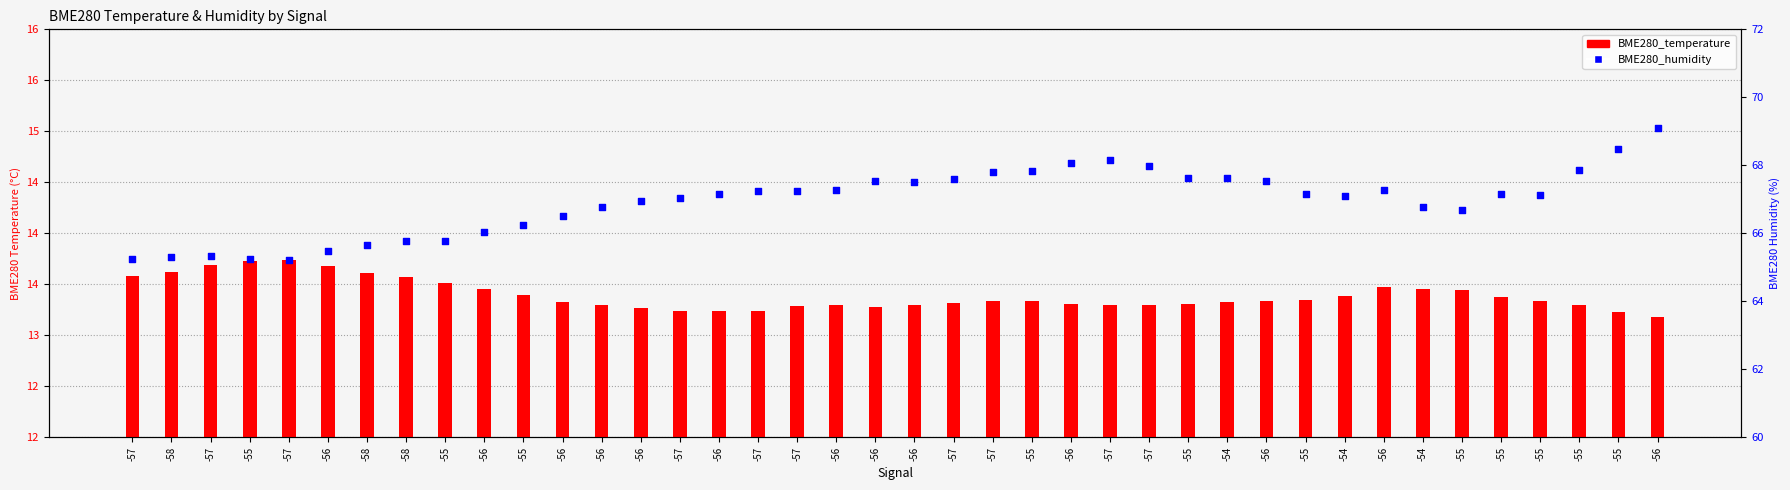

Which series contains the highest Y value?

BME280_humidity